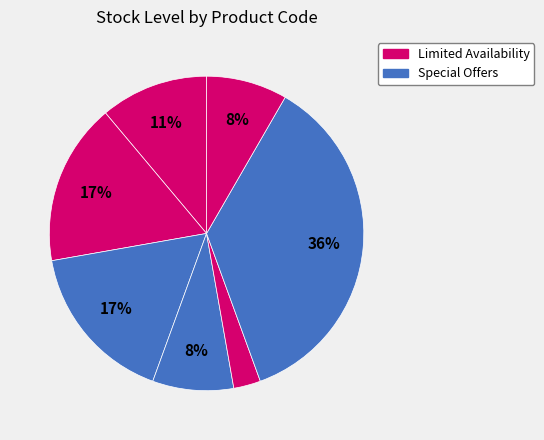

To the nearest percent, what is the difference between the largest and smallest slice percentages?

33%